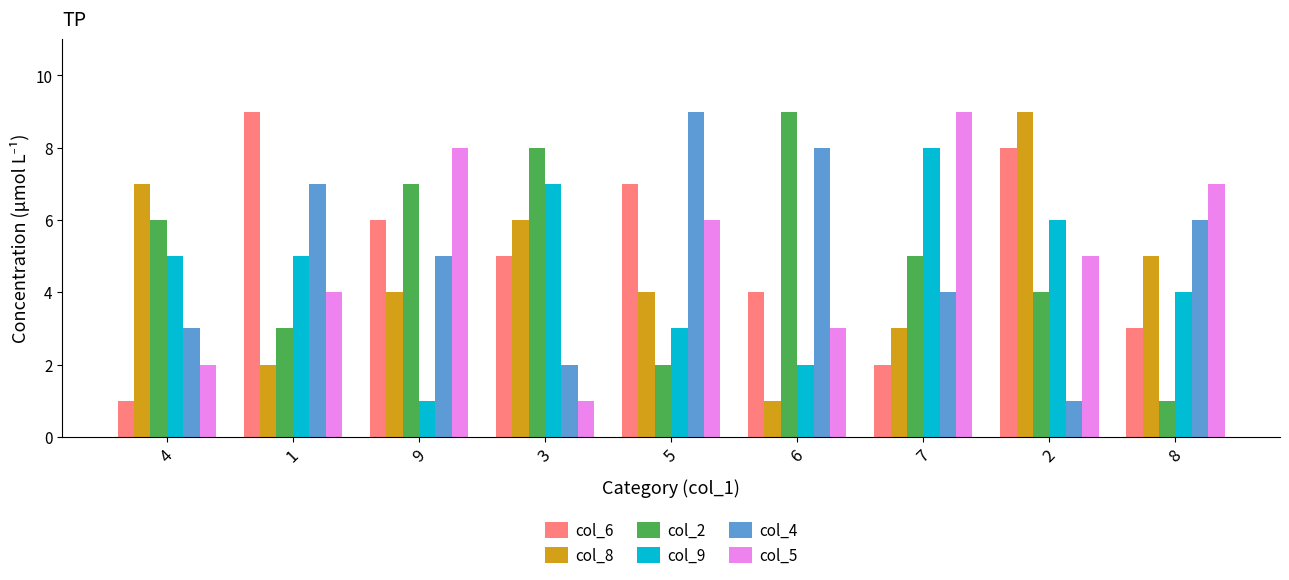

What is the total value across all series at 2?

33